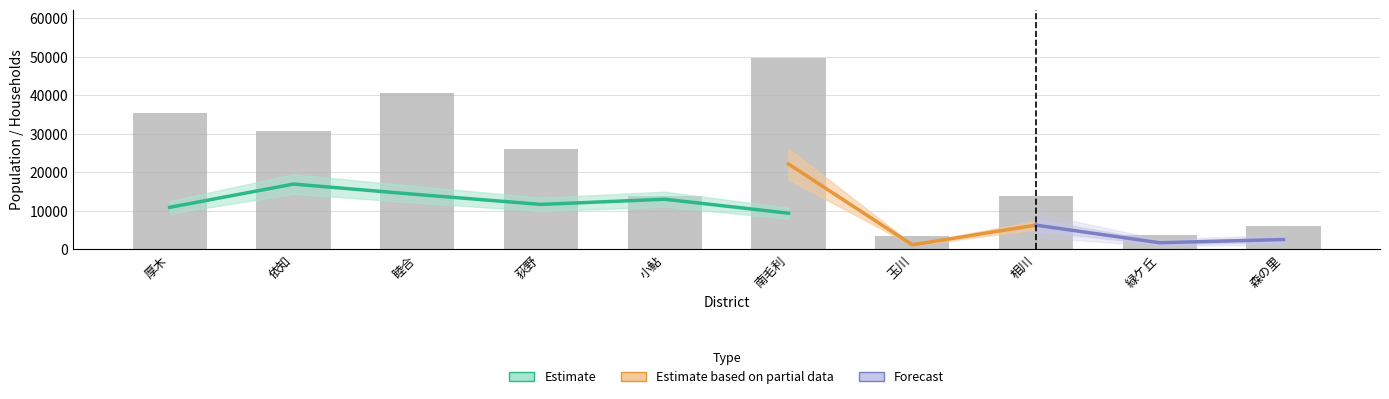

Are the bars grouped side by side (vs. stacked)?

No